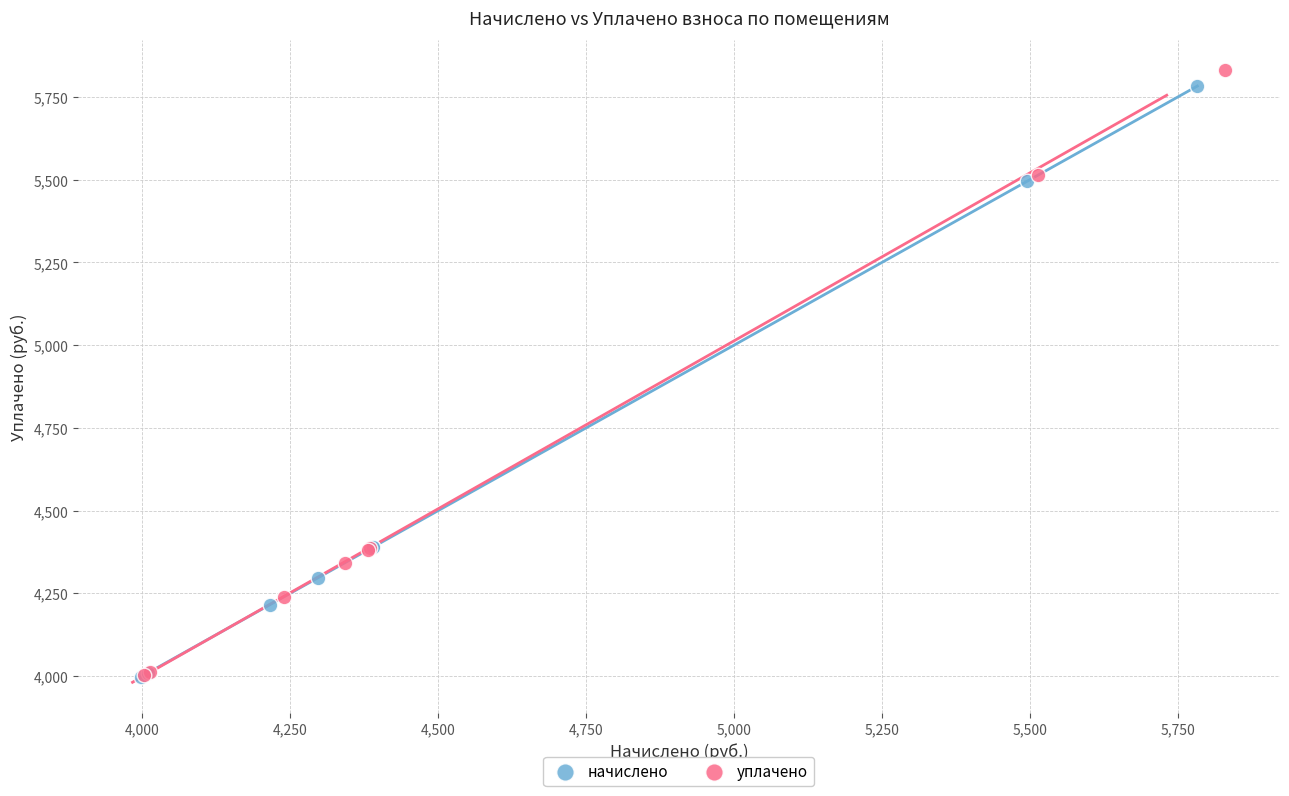

Which series has the widest spread of Y values?

уплачено